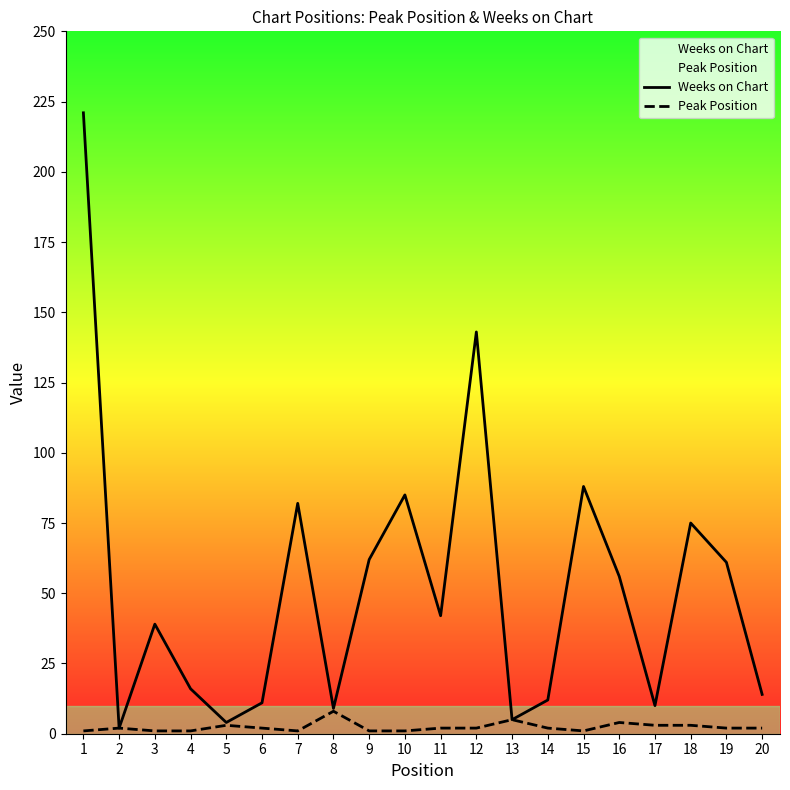

What is the value of the Peak Position point at the 10th from the left?

1